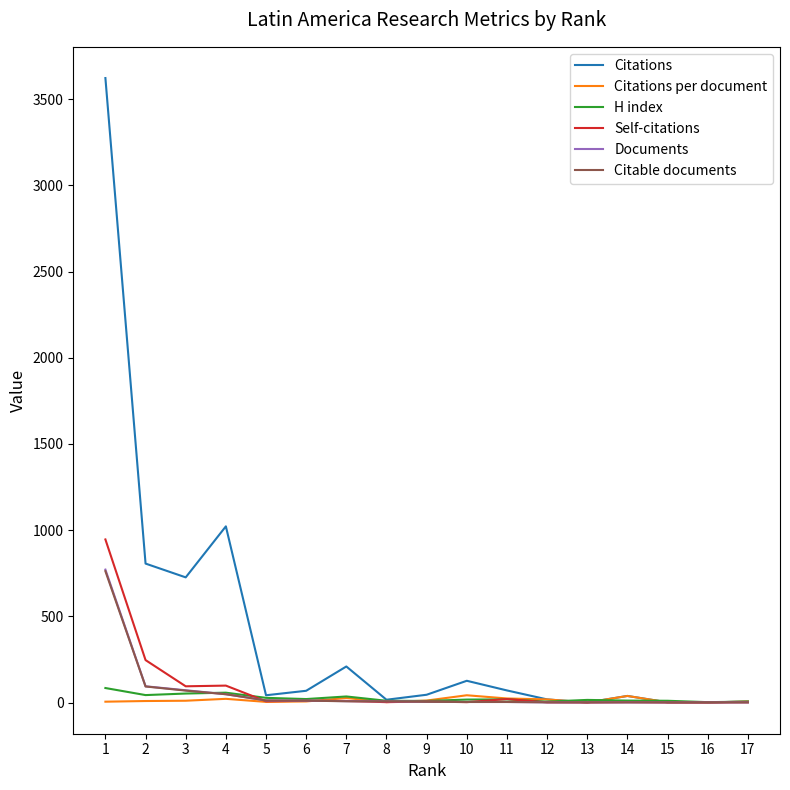

Which series has the largest range (max minus min)?

Citations